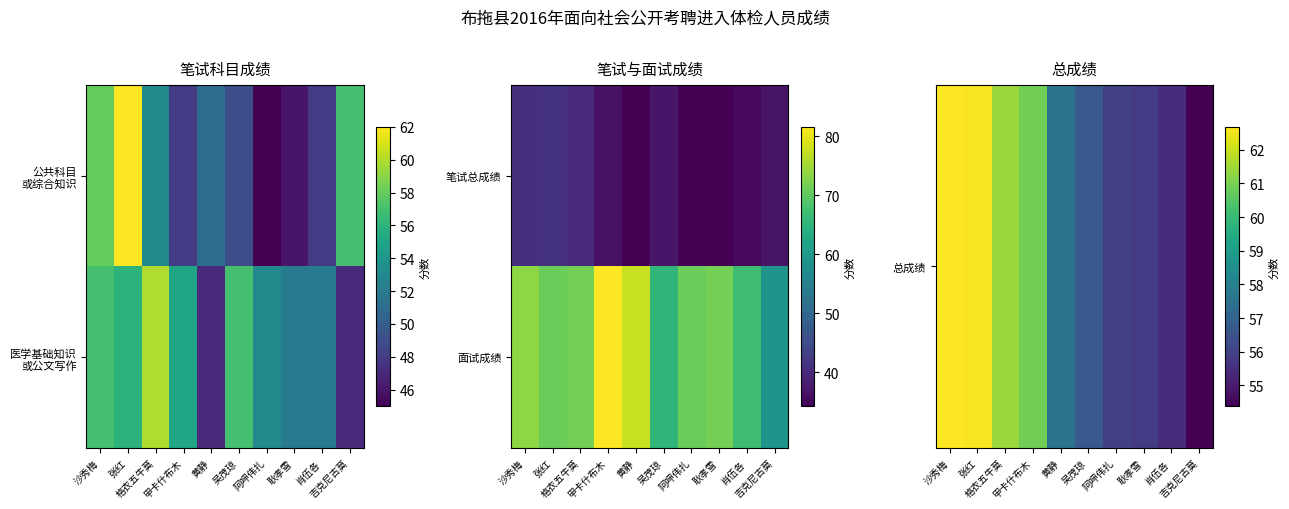

Rank the series by their maximum value, from lowest to highest.

总成绩, 面试成绩